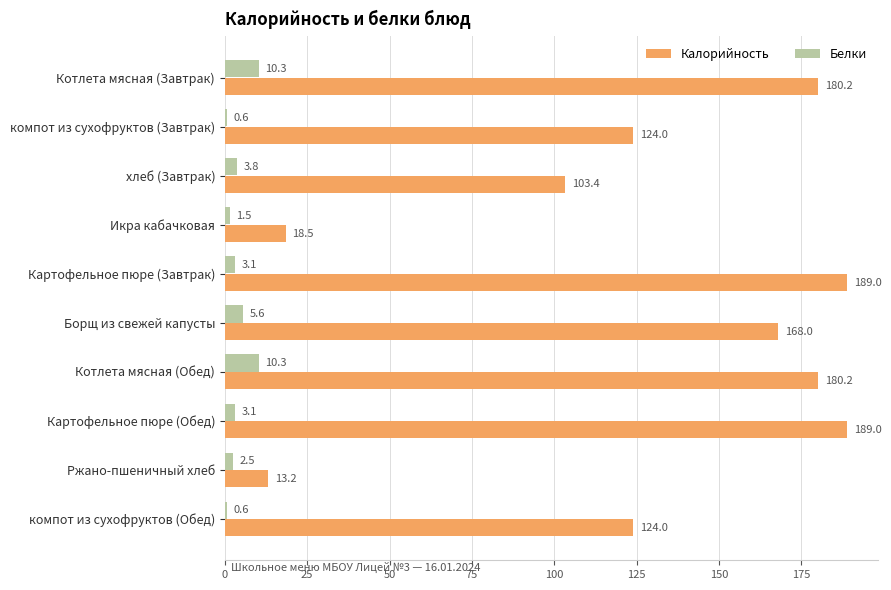

At how many categories does at least one series exceed 84?

8